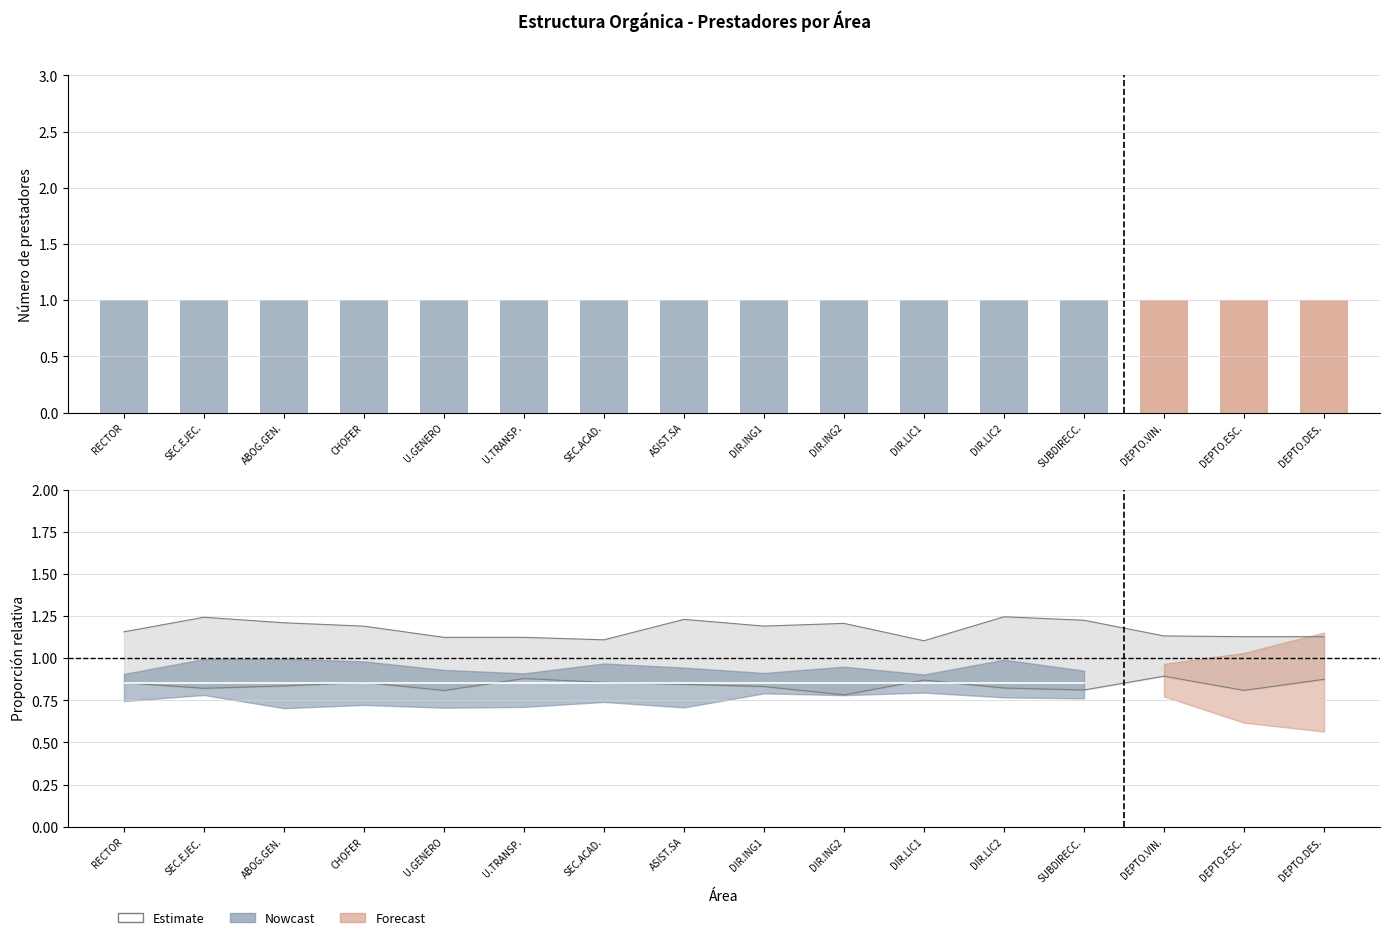

Rank the series by their maximum value, from highest to lowest.

Estimate, Forecast, Nowcast